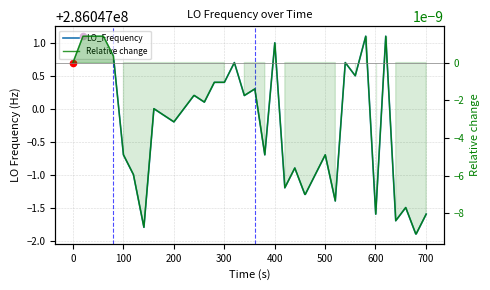

Which series contains the lowest Y value?

Relative change